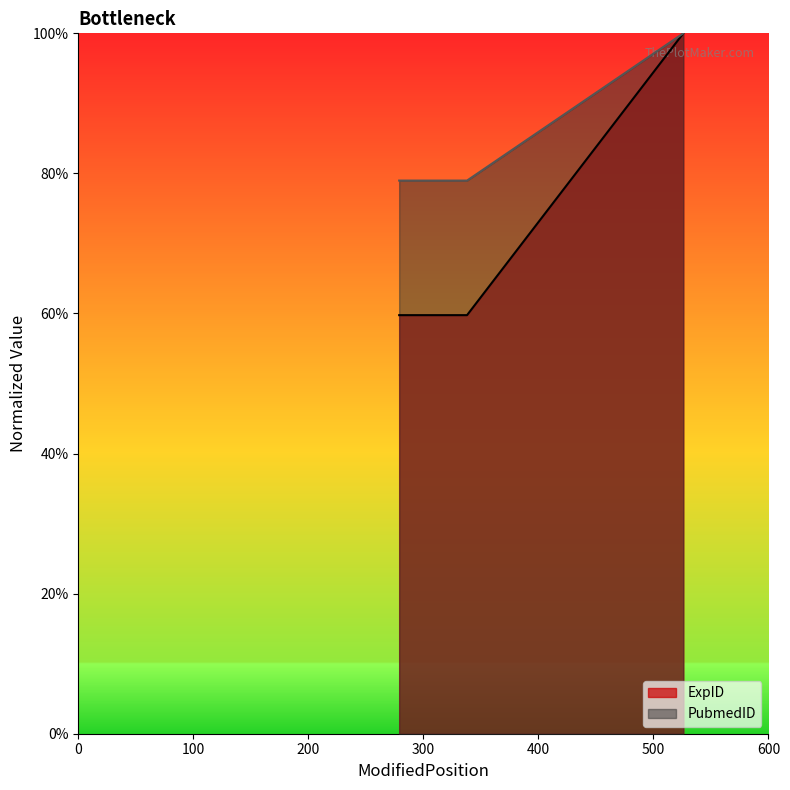

At 526, list the series in order from largest to smallest.

ExpID, PubmedID